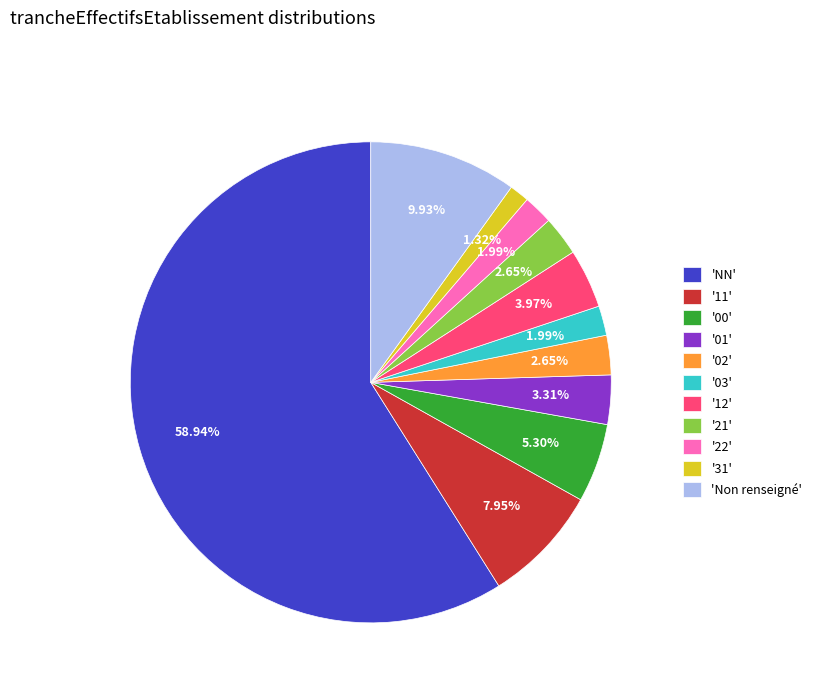

Does any single category account for the majority?

Yes